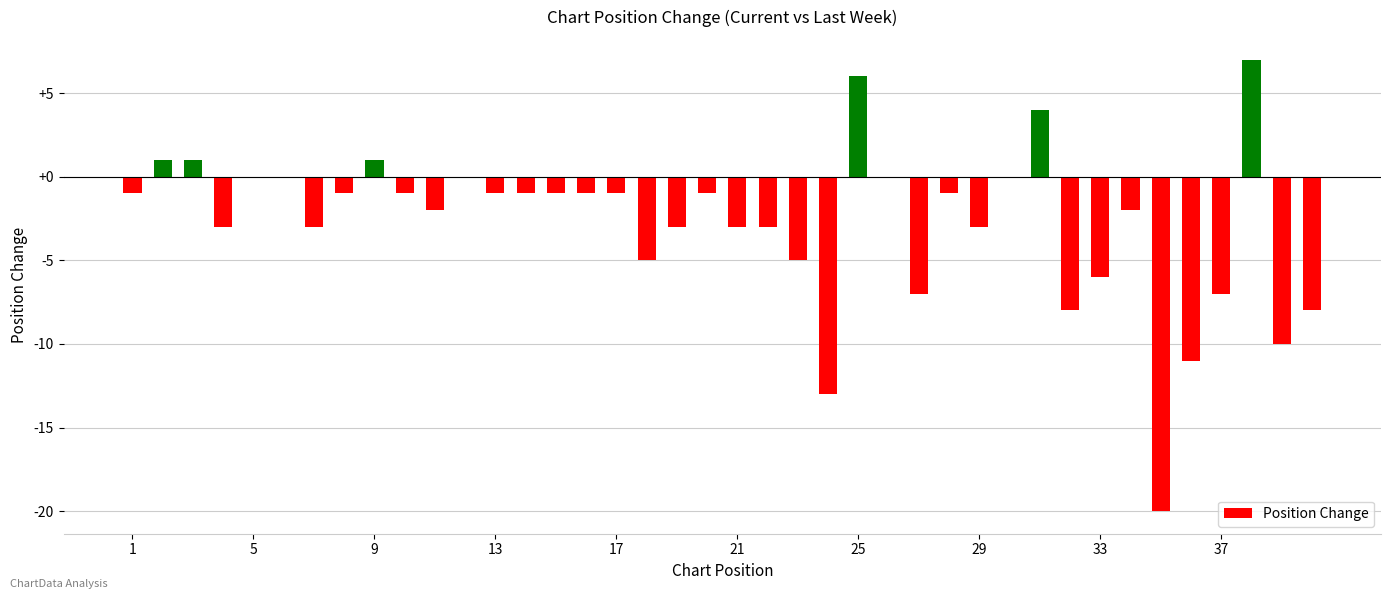

Reading left to right, extract all data points from this chart.

-1	1	1	-3	0	0	-3	-1	1	-1	-2	0	-1	-1	-1	-1	-1	-5	-3	-1	-3	-3	-5	-13	6	0	-7	-1	-3	0	4	-8	-6	-2	-20	-11	-7	7	-10	-8